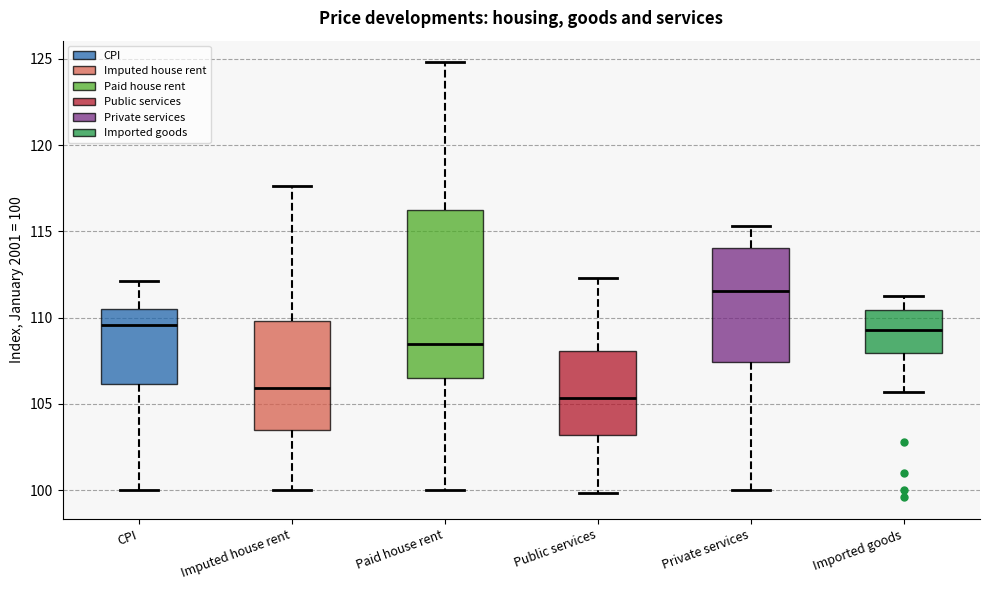

Where is the upper edge of the box for CPI on the y-axis? The values are not printed on the chart, so give them approximately, as read against the axis.

110.5